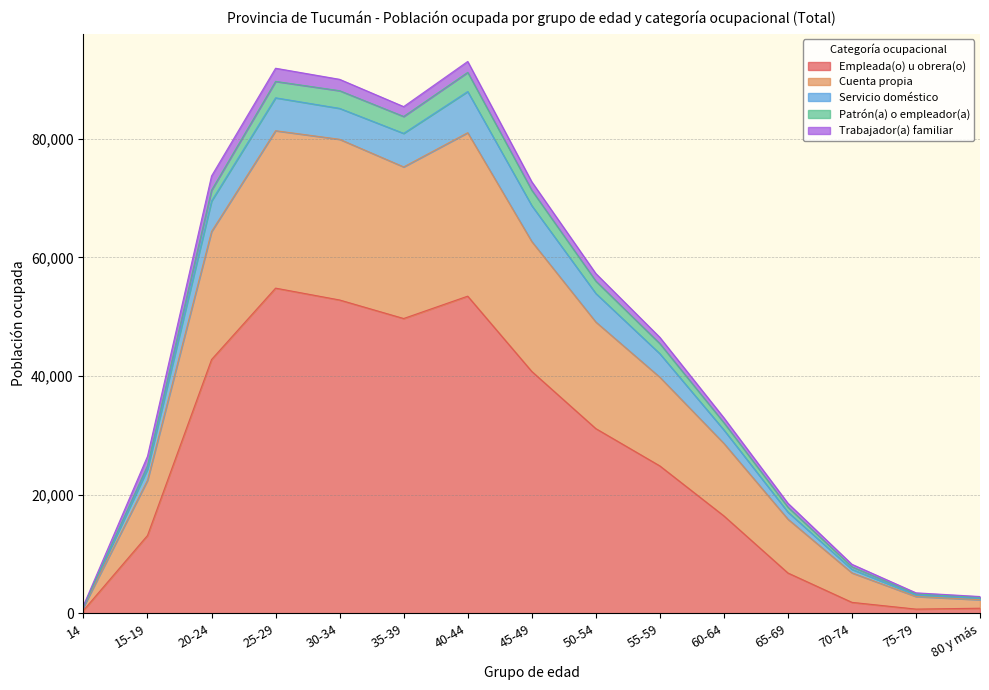

The value of Empleada(o) u obrera(o) at 50-54 is 17643. True or false?

False